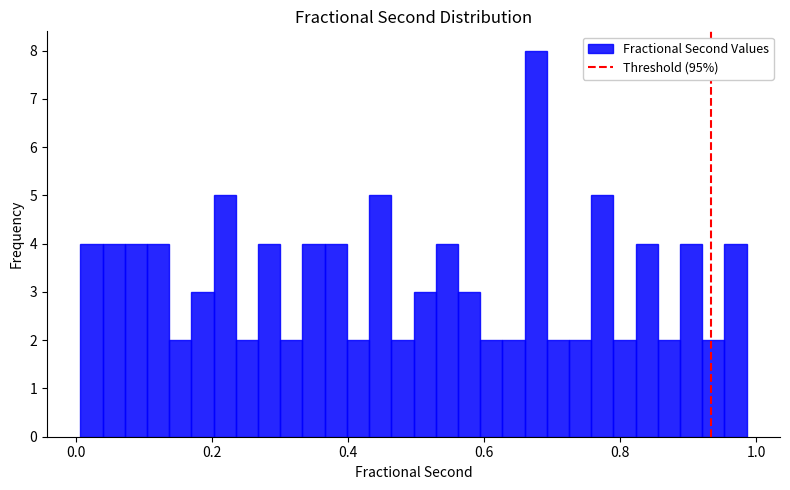

Read against the x-axis, roughly where is the centre of the tallest bar?

0.68